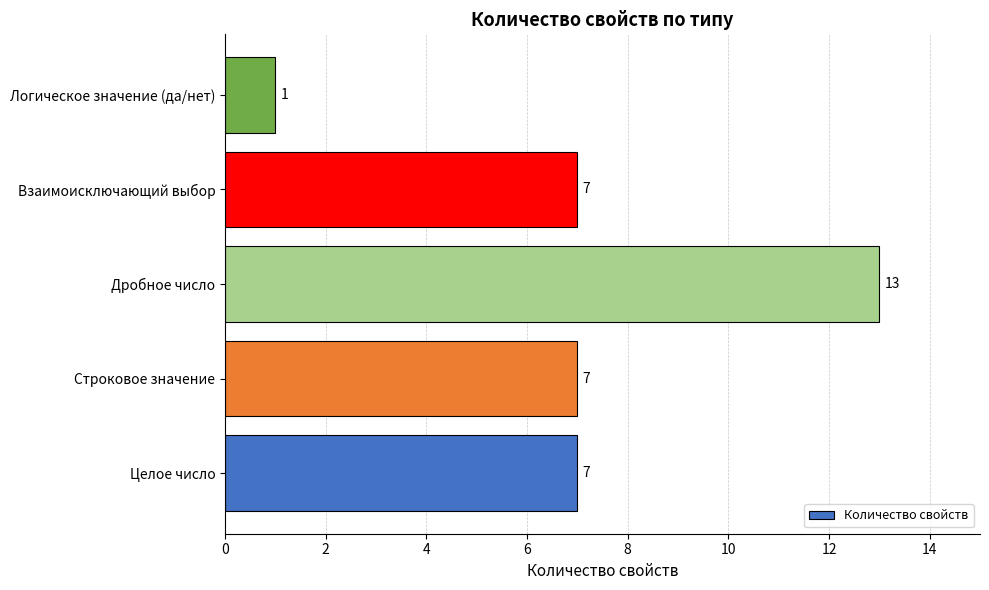

Which label corresponds to the largest value in the chart?

Дробное число